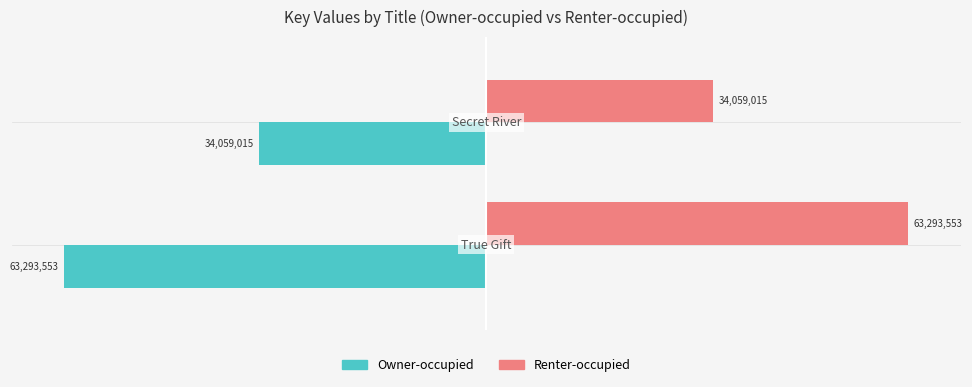

What are all the series names shown in the legend?

Owner-occupied, Renter-occupied